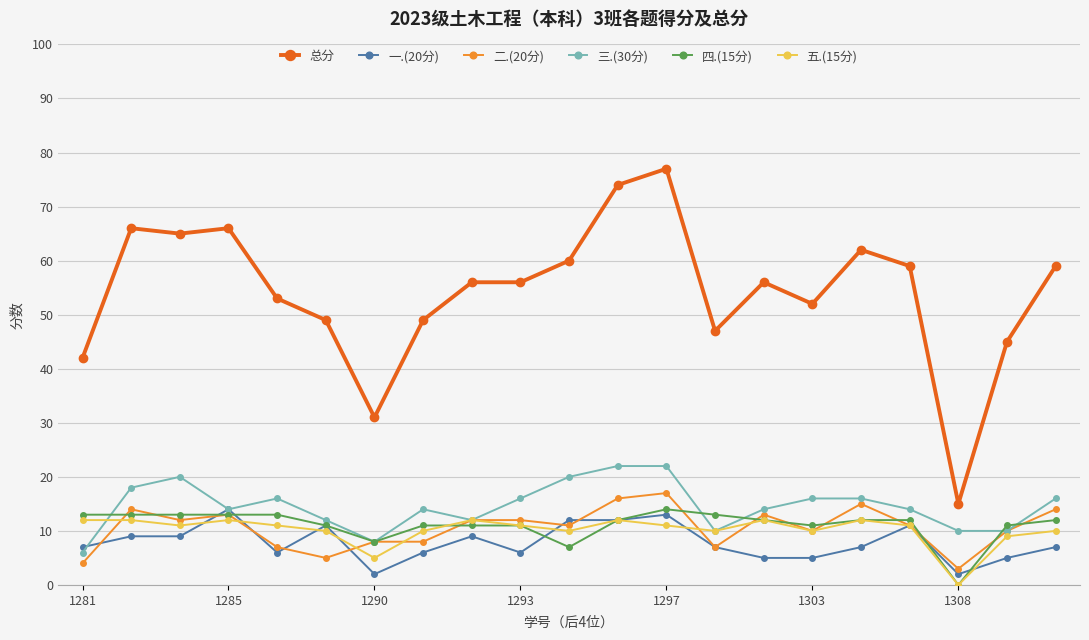

What is the maximum value shown in the chart?

77